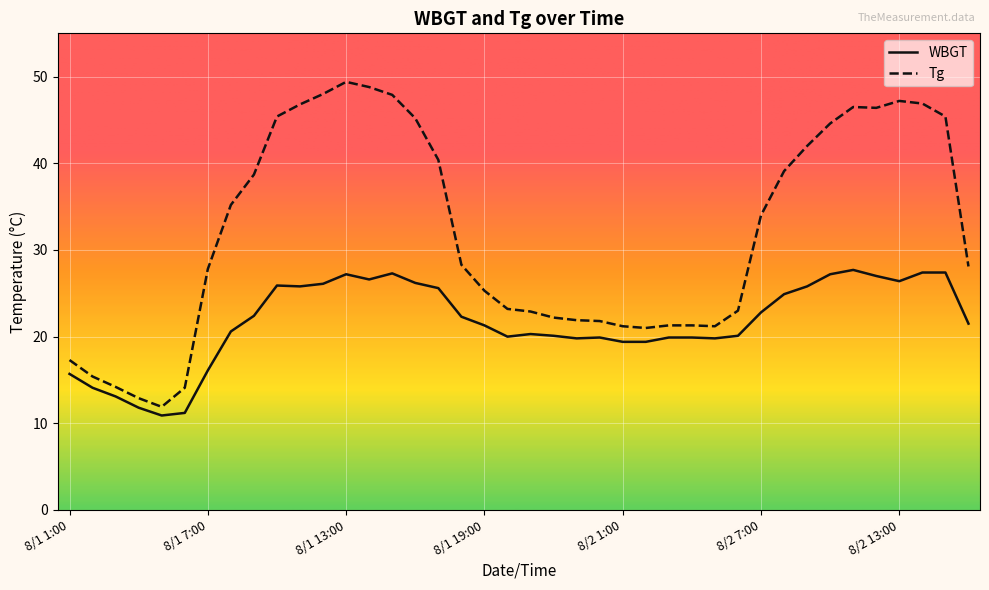

Which series has the widest spread of values?

Tg